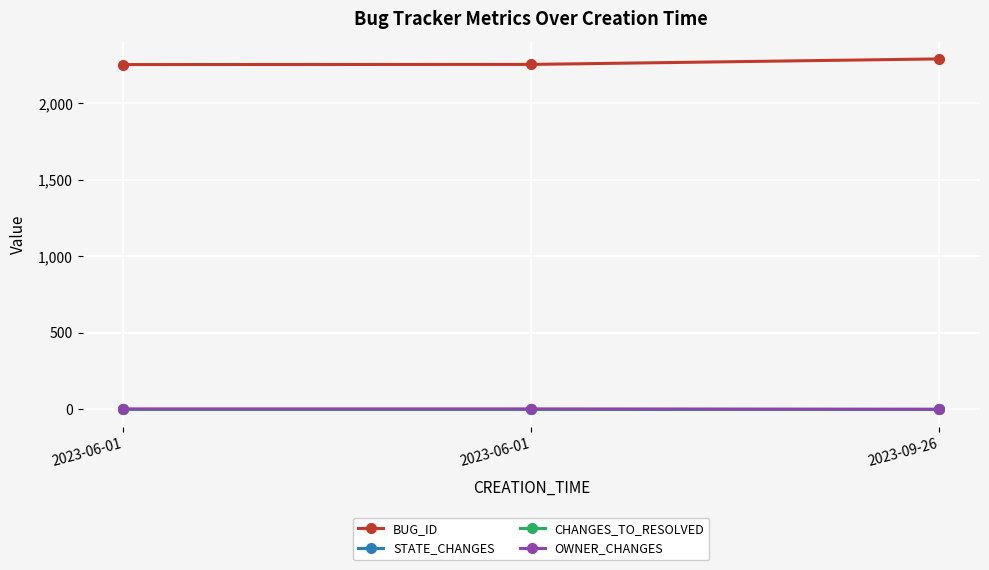

How many lines are shown in the chart?

4